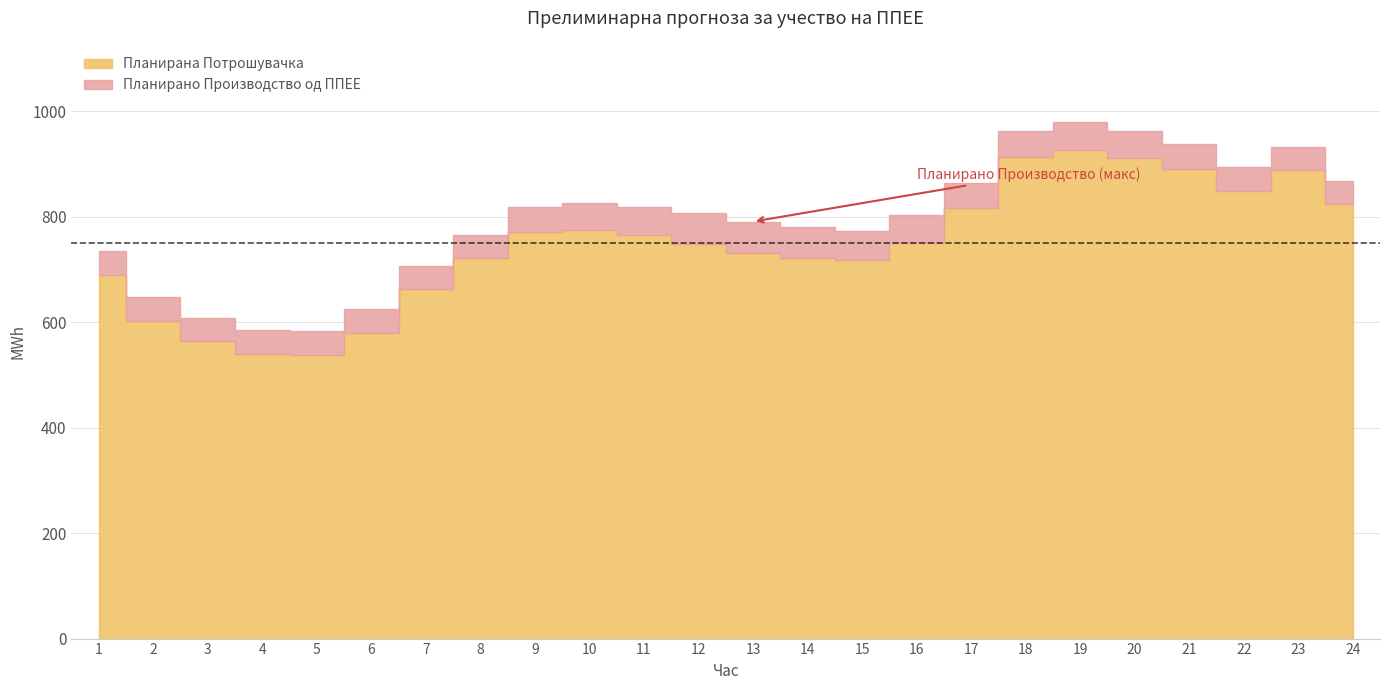

True or false: Планирана Потрошувачка and Планирано Производство од ППЕЕ intersect in this chart.

False